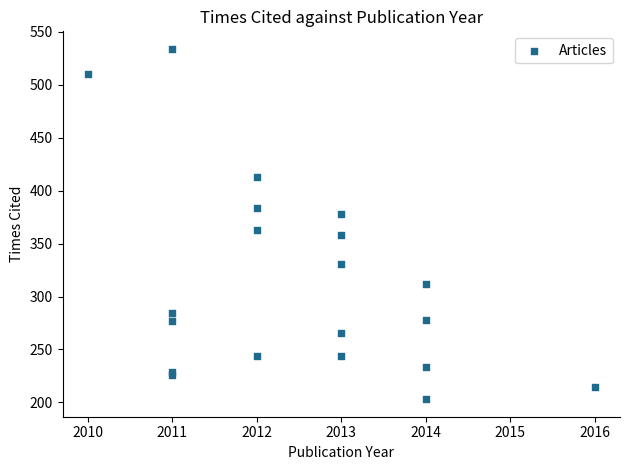

What Y value in the scatter plot is closest to 368?

363